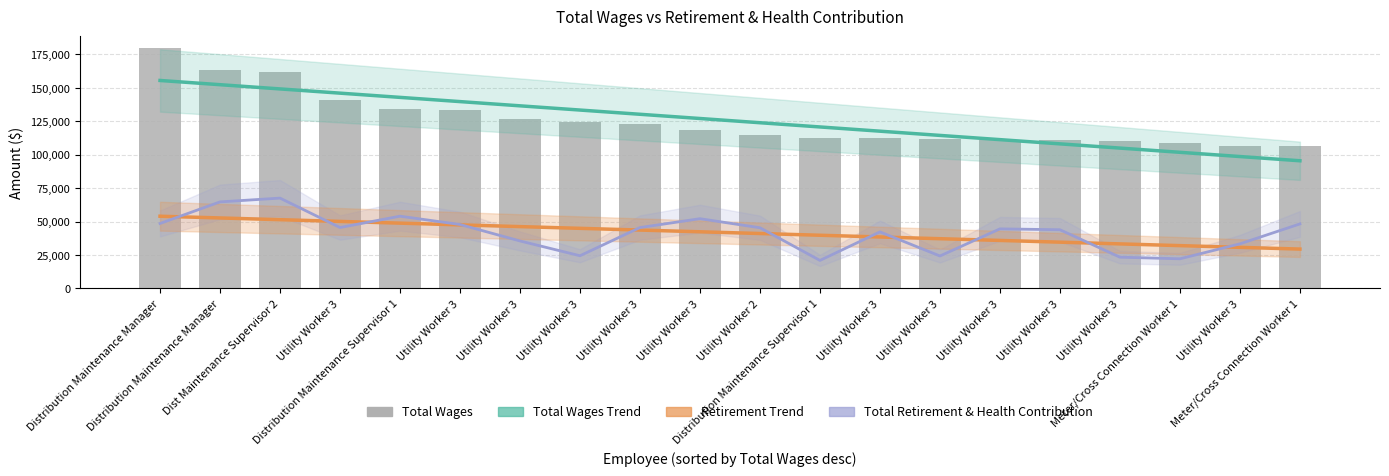

Reading right to left, list all the values displayed in this chart.

Total Wages Trend: Meter/Cross Connection Worker 1=95463.9	Utility Worker 3=98625.6	Meter/Cross Connection Worker 1=101787.2	Utility Worker 3=104948.8	Utility Worker 3=108110.5	Utility Worker 3=111272.1	Utility Worker 3=114433.7	Utility Worker 3=117595.4	Distribution Maintenance Supervisor 1=120757.0	Utility Worker 2=123918.6	Utility Worker 3=127080.3	Utility Worker 3=130241.9	Utility Worker 3=133403.5	Utility Worker 3=136565.2	Utility Worker 3=139726.8	Distribution Maintenance Supervisor 1=142888.4	Utility Worker 3=146050.1	Dist Maintenance Supervisor 2=149211.7	Distribution Maintenance Manager=152373.3	Distribution Maintenance Manager=155535.0
Retirement Trend: Meter/Cross Connection Worker 1=29389.5	Utility Worker 3=30683.1	Meter/Cross Connection Worker 1=31976.8	Utility Worker 3=33270.4	Utility Worker 3=34564.0	Utility Worker 3=35857.6	Utility Worker 3=37151.3	Utility Worker 3=38444.9	Distribution Maintenance Supervisor 1=39738.5	Utility Worker 2=41032.1	Utility Worker 3=42325.8	Utility Worker 3=43619.4	Utility Worker 3=44913.0	Utility Worker 3=46206.6	Utility Worker 3=47500.3	Distribution Maintenance Supervisor 1=48793.9	Utility Worker 3=50087.5	Dist Maintenance Supervisor 2=51381.1	Distribution Maintenance Manager=52674.8	Distribution Maintenance Manager=53968.4
Total Retirement & Health Contribution: Meter/Cross Connection Worker 1=48217.0	Utility Worker 3=33301.0	Meter/Cross Connection Worker 1=22115.0	Utility Worker 3=23332.0	Utility Worker 3=43858.0	Utility Worker 3=44510.0	Utility Worker 3=24223.0	Utility Worker 3=42234.0	Distribution Maintenance Supervisor 1=20899.0	Utility Worker 2=45349.0	Utility Worker 3=52117.0	Utility Worker 3=45499.0	Utility Worker 3=24404.0	Utility Worker 3=35470.0	Utility Worker 3=47774.0	Distribution Maintenance Supervisor 1=53993.0	Utility Worker 3=45518.0	Dist Maintenance Supervisor 2=67526.0	Distribution Maintenance Manager=64695.0	Distribution Maintenance Manager=48545.0
Total Wages: Meter/Cross Connection Worker 1=106699.0	Utility Worker 3=106758.0	Meter/Cross Connection Worker 1=108690.0	Utility Worker 3=110243.0	Utility Worker 3=110641.0	Utility Worker 3=110689.0	Utility Worker 3=111545.0	Utility Worker 3=112175.0	Distribution Maintenance Supervisor 1=112407.0	Utility Worker 2=114441.0	Utility Worker 3=118515.0	Utility Worker 3=123263.0	Utility Worker 3=124339.0	Utility Worker 3=126555.0	Utility Worker 3=133570.0	Distribution Maintenance Supervisor 1=134032.0	Utility Worker 3=140663.0	Dist Maintenance Supervisor 2=162029.0	Distribution Maintenance Manager=163067.0	Distribution Maintenance Manager=179668.0